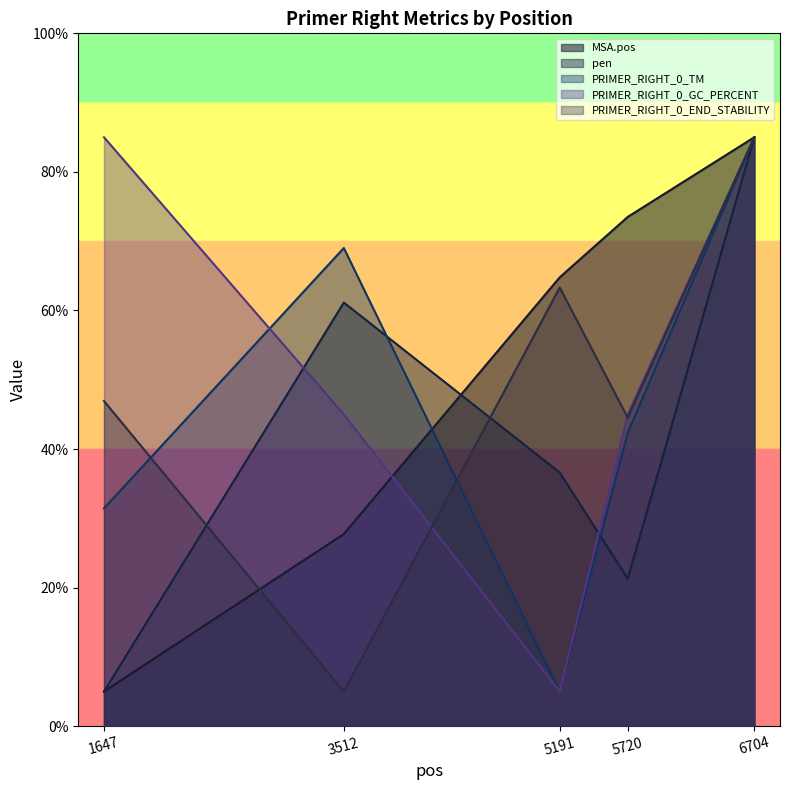

Reading right to left, transcribe all the data shown in this chart.

MSA.pos: 85.0	73.5	64.8	27.7	5.0
pen: 85.0	21.3	36.6	61.1	5.0
PRIMER_RIGHT_0_TM: 85.0	42.3	5.0	69.0	31.4
PRIMER_RIGHT_0_GC_PERCENT: 85.0	45.0	5.0	45.0	85.0
PRIMER_RIGHT_0_END_STABILITY: 85.0	44.5	63.3	5.0	46.9